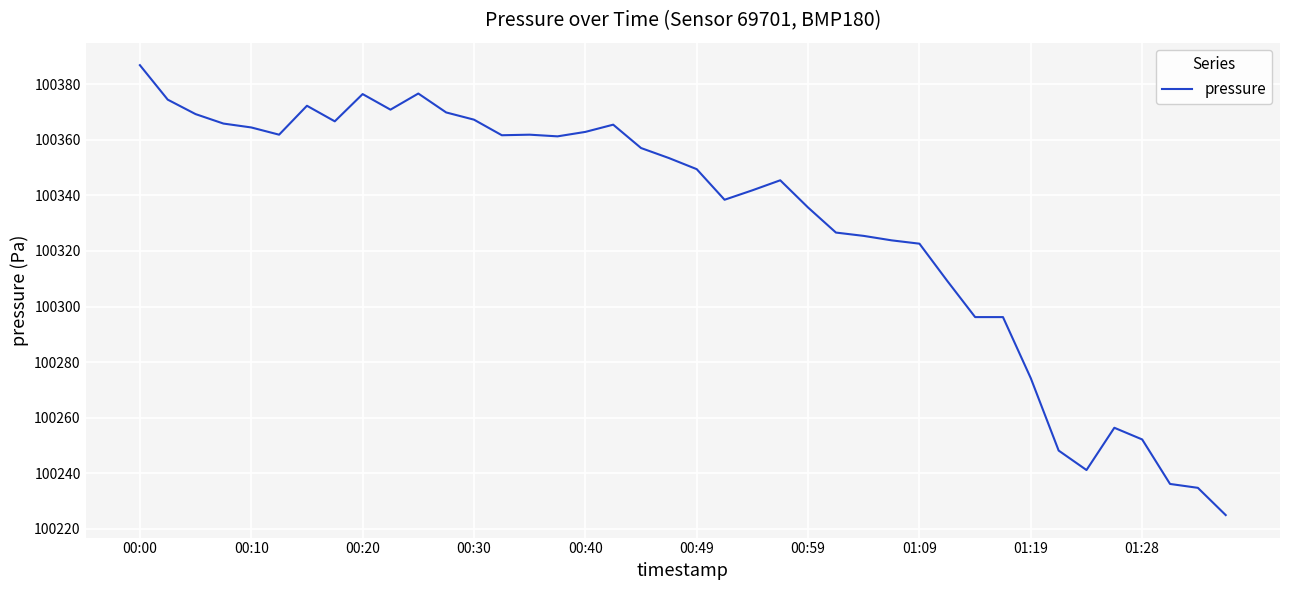

How many series are shown in this chart?

1